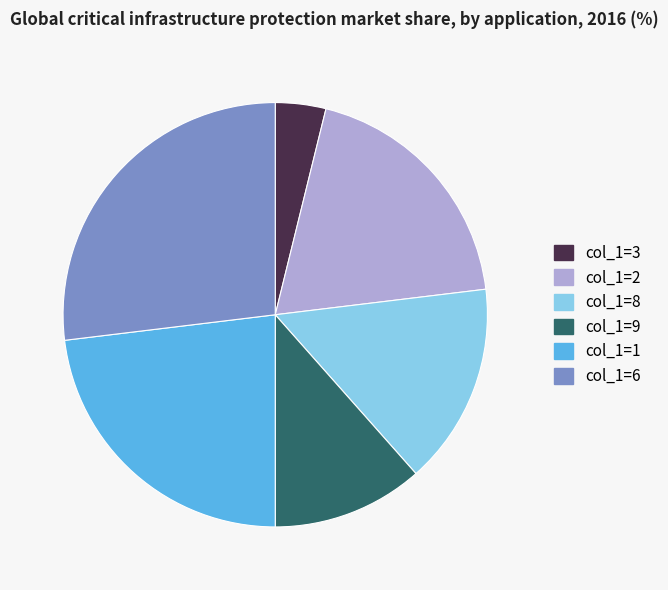

Is it true that col_1=8 is 21% of the pie?

False